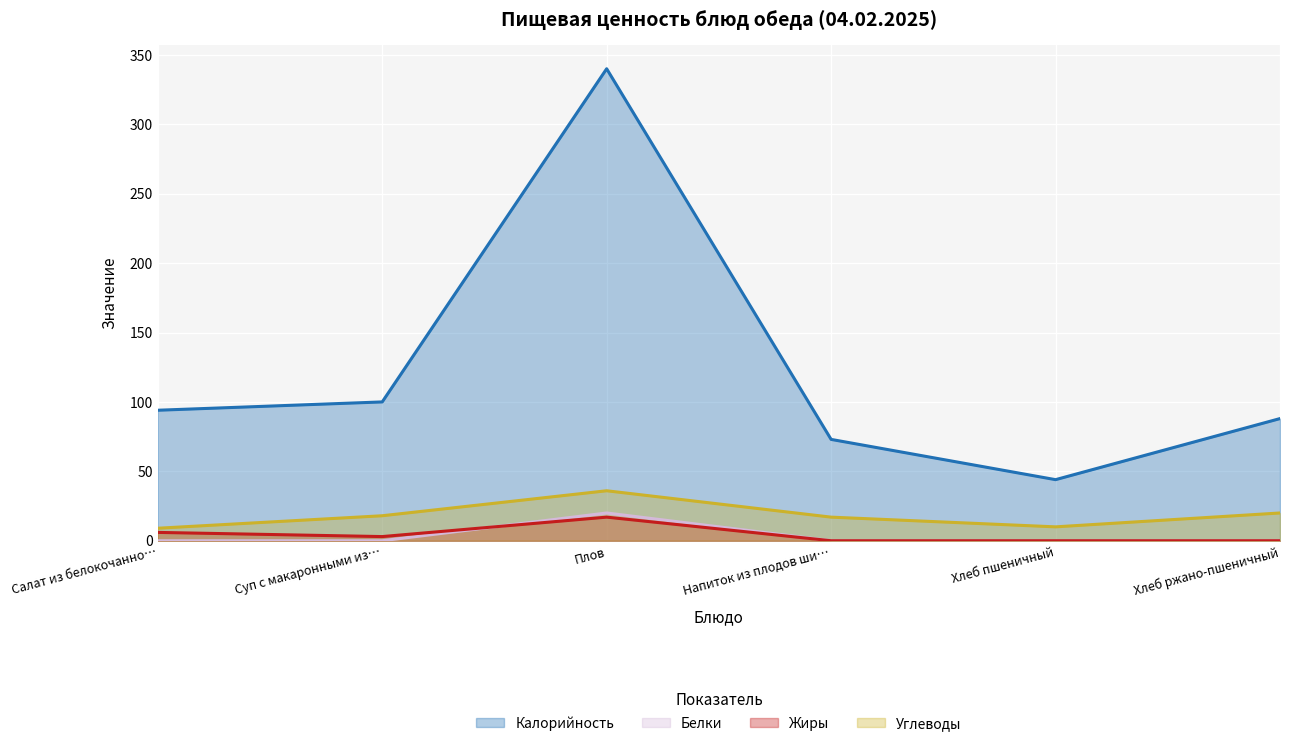

Reading left to right, what are all the values shown in this chart?

Калорийность: 94	100	340	73	44	88
Белки: 0	0	20	0	0	0
Жиры: 6	3	17	0	0	0
Углеводы: 9	18	36	17	10	20